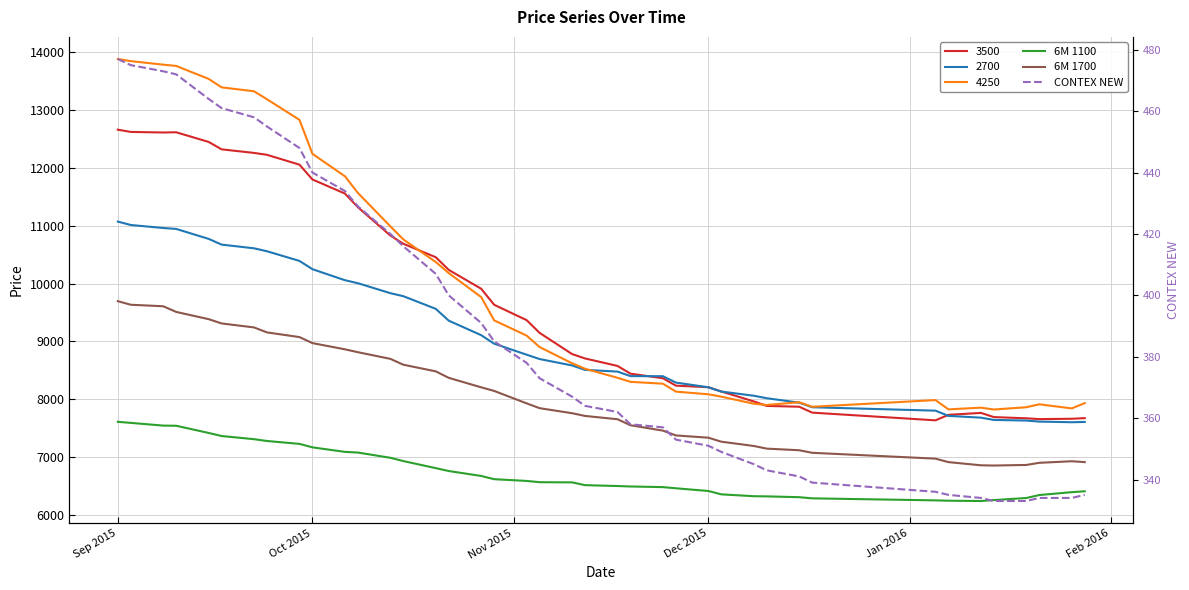

How many categories are shown in the chart?

40